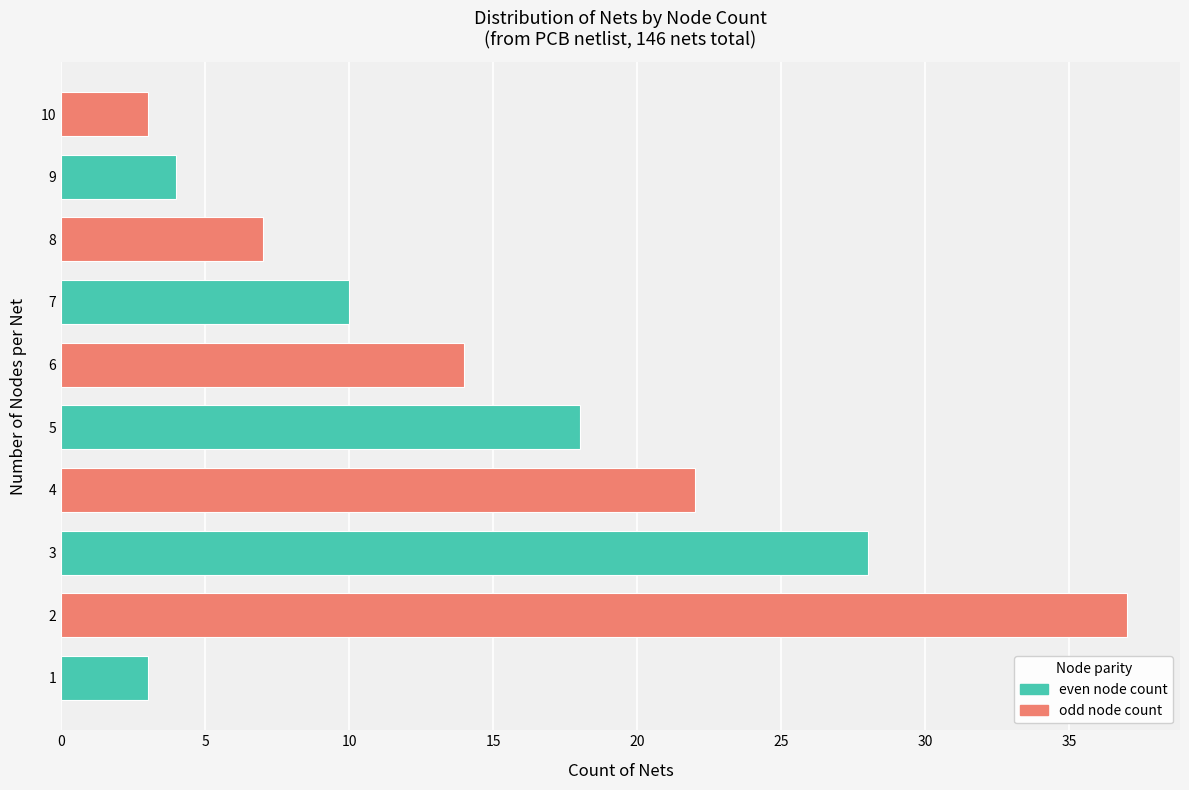

True or false: the data shows 61 at 2.

False